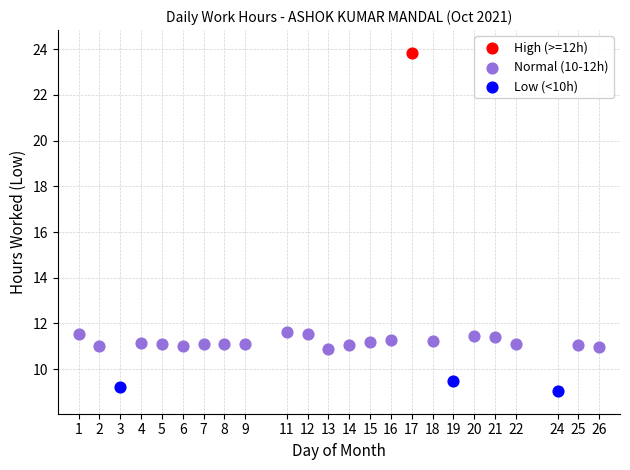

What are all the series names shown in the legend?

High (>=12h), Normal (10-12h), Low (<10h)